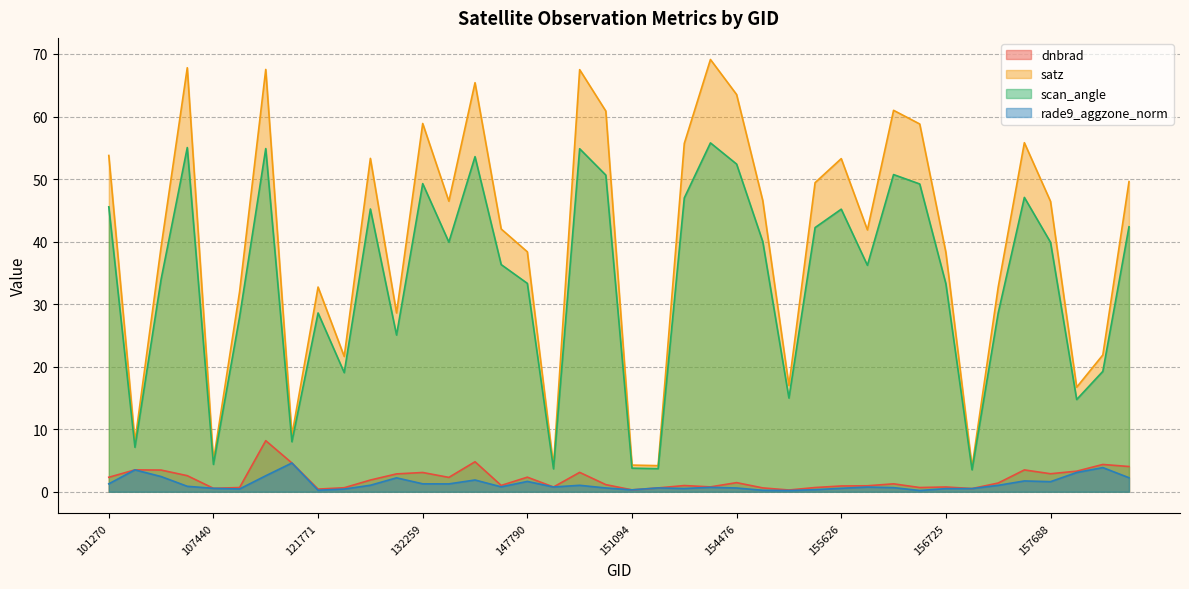

How many times do dnbrad and rade9_aggzone_norm cross each other?

2